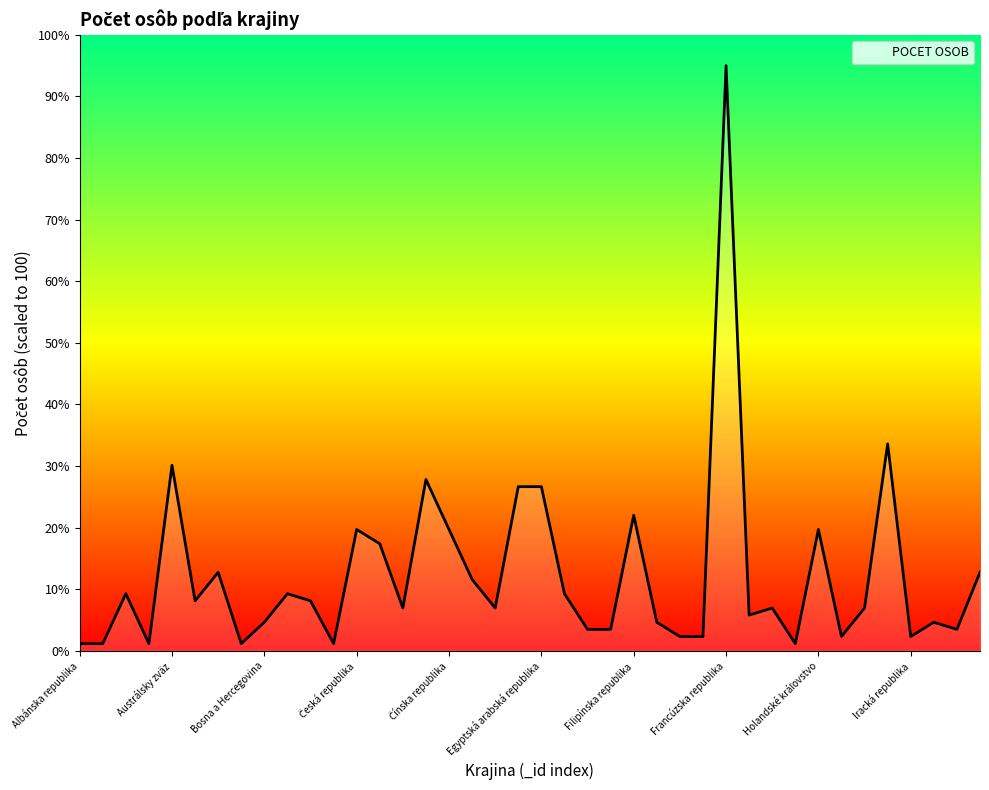

What is the maximum value shown in the chart?

95.0